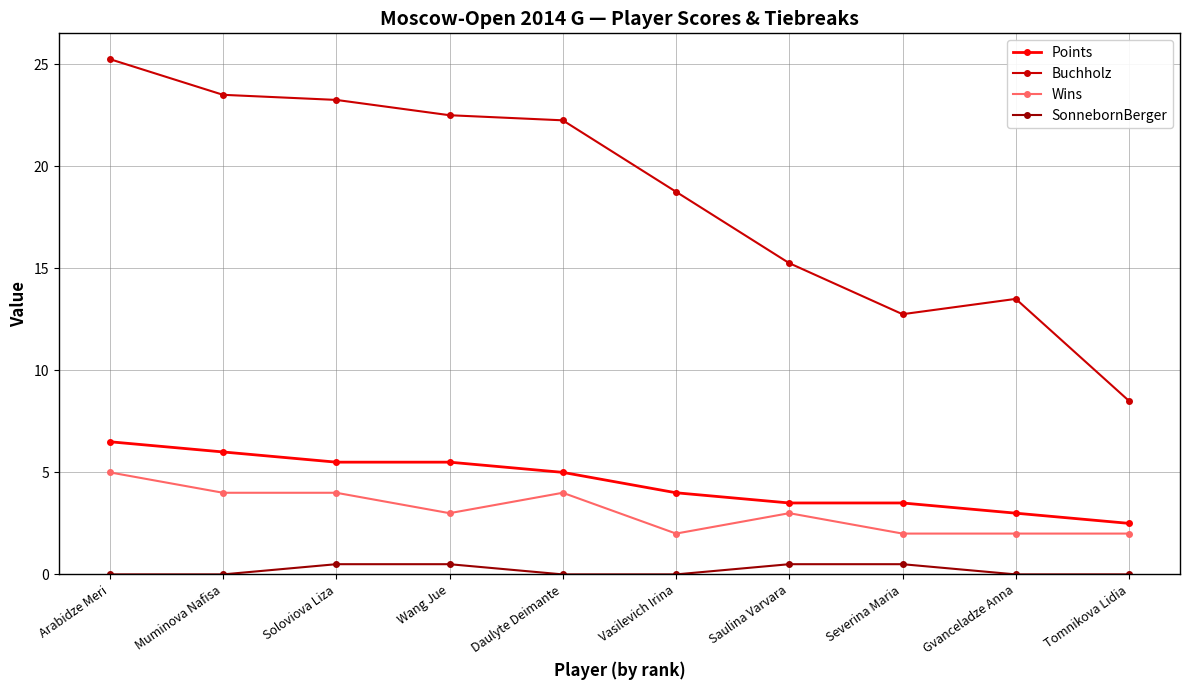

What is the label of the 9th point from the left?

Gvanceladze Anna